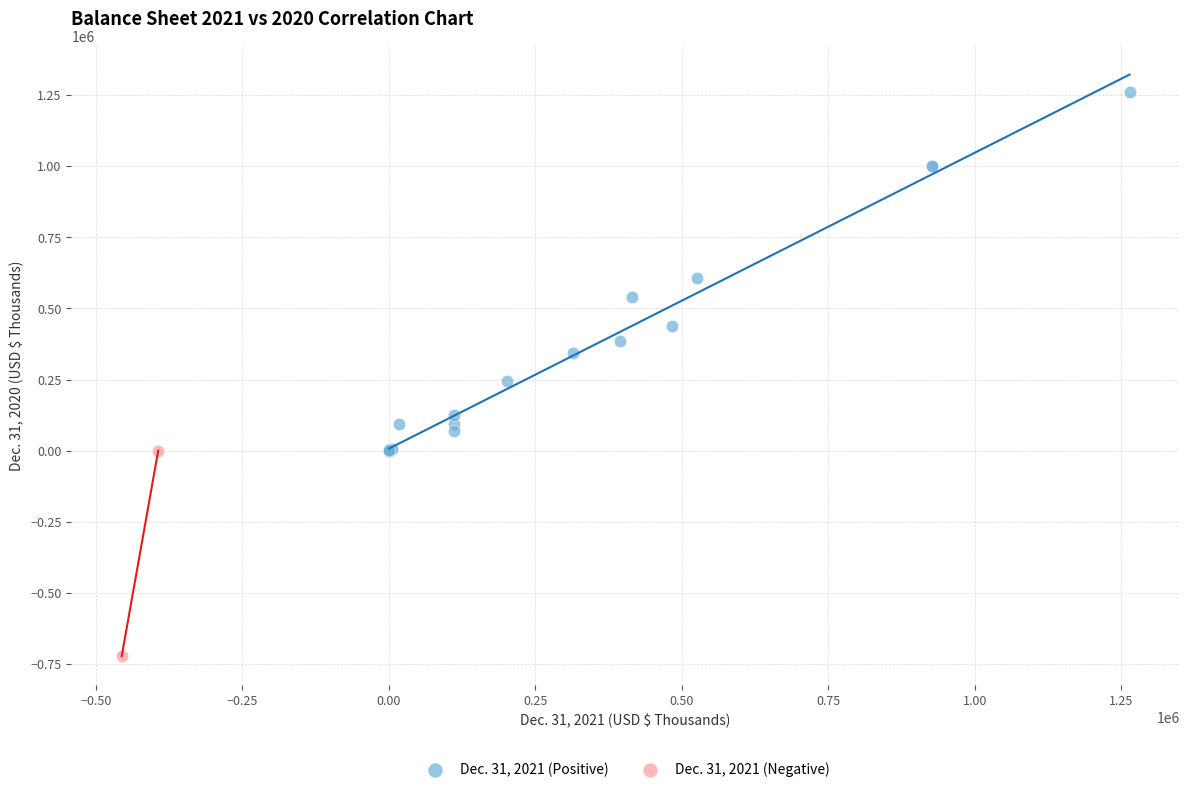

What are all the series names shown in the legend?

Dec. 31, 2021 (Positive), Dec. 31, 2021 (Negative)